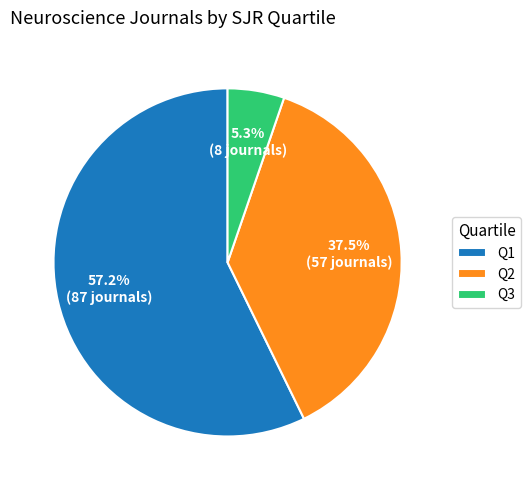

How many segments does this pie chart have?

3